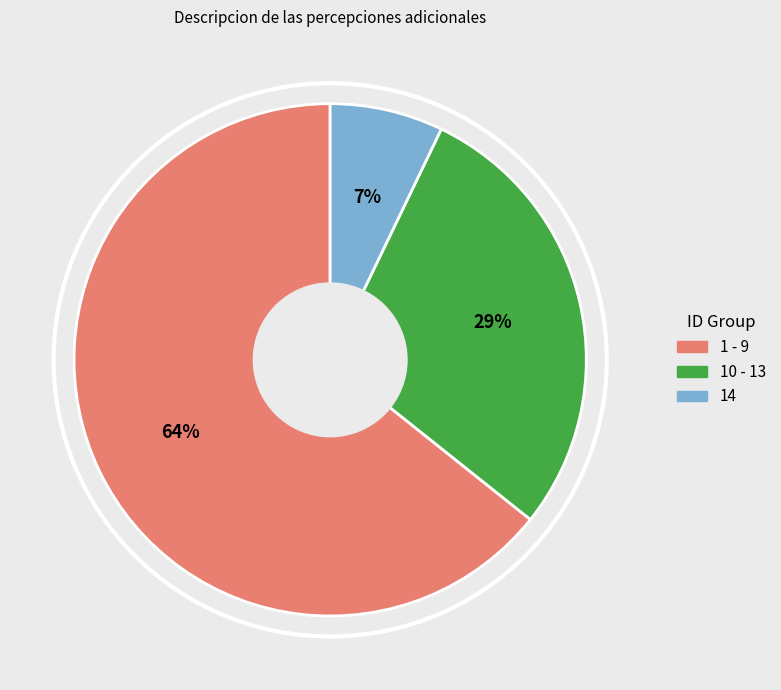

To the nearest percent, what is the difference between the largest and smallest slice percentages?

57%